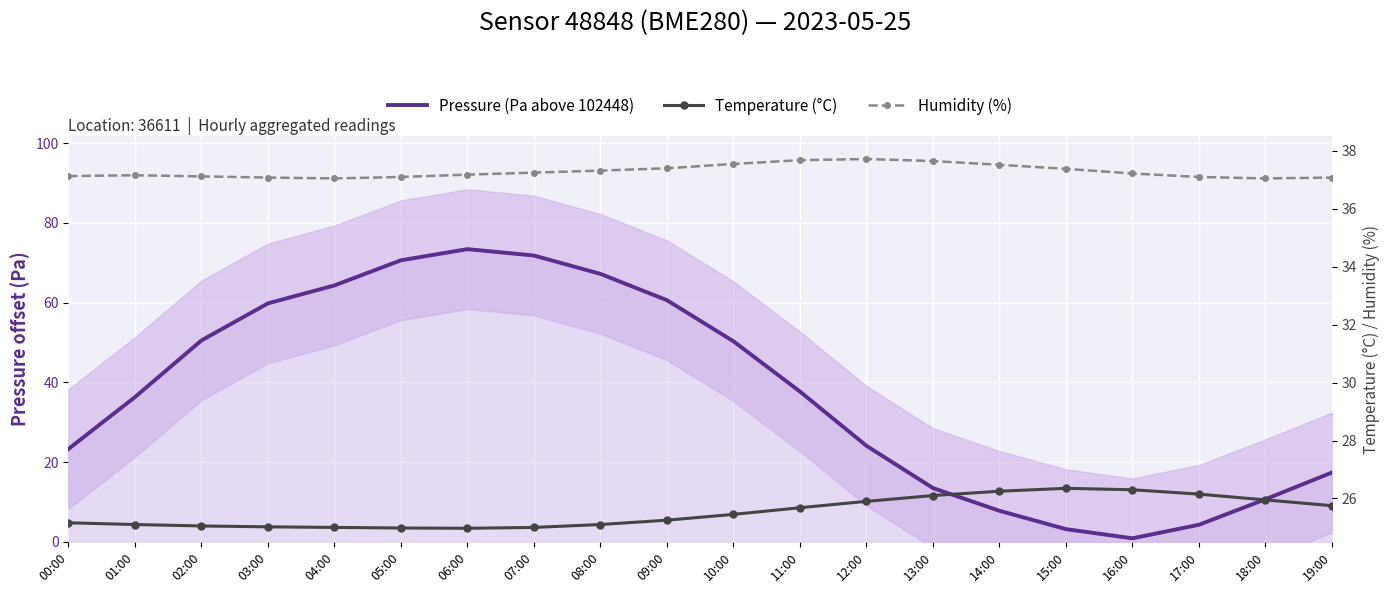

True or false: Temperature (°C) has more than 0 points higher than both neighbors.

True